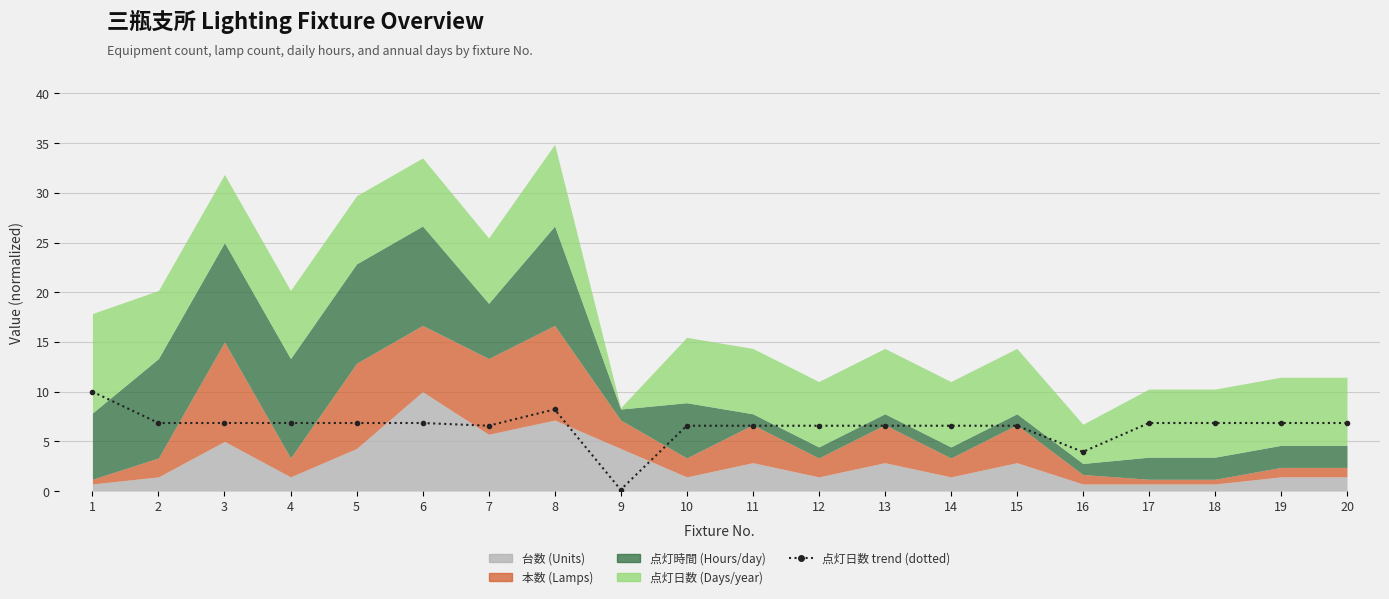

List the labels in order of value, smallest first.

9, 16, 7, 10, 11, 12, 13, 14, 15, 2, 3, 4, 5, 6, 17, 18, 19, 20, 8, 1